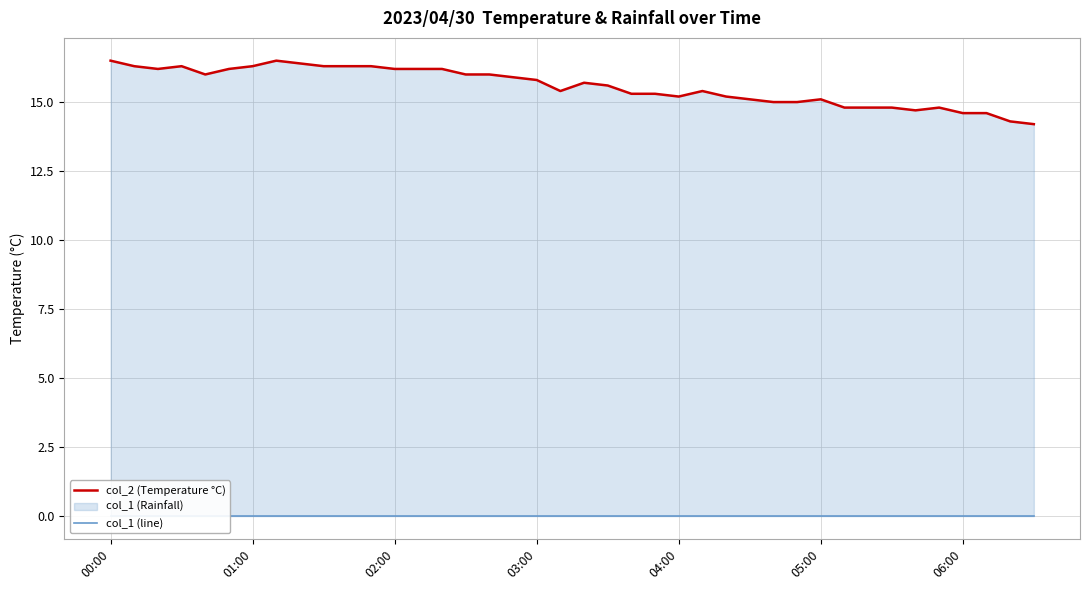

True or false: col_1 (line) and col_2 (Temperature °C) cross at least once.

False